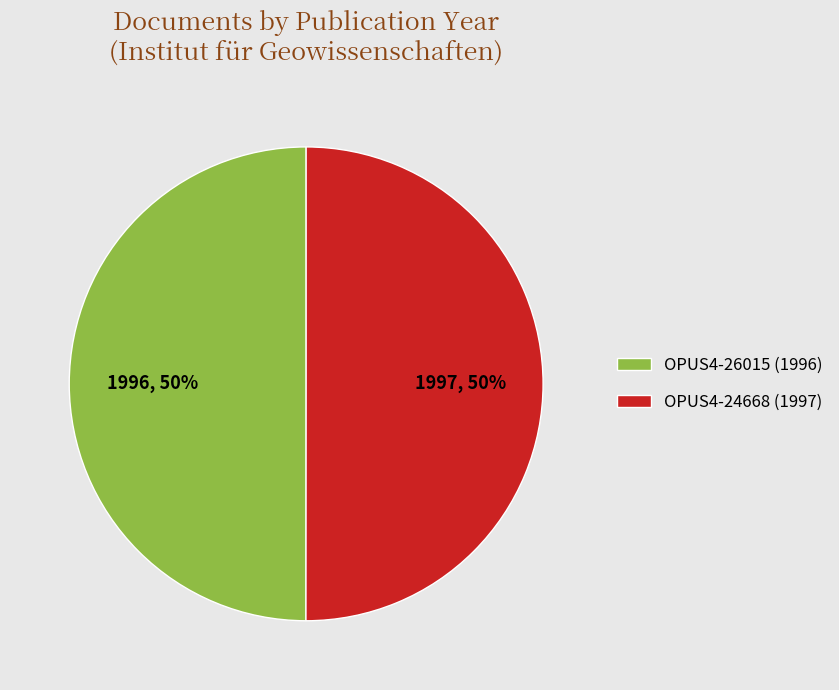

Is the sum of OPUS4-26015 (1996) and OPUS4-24668 (1997) greater than half?

Yes